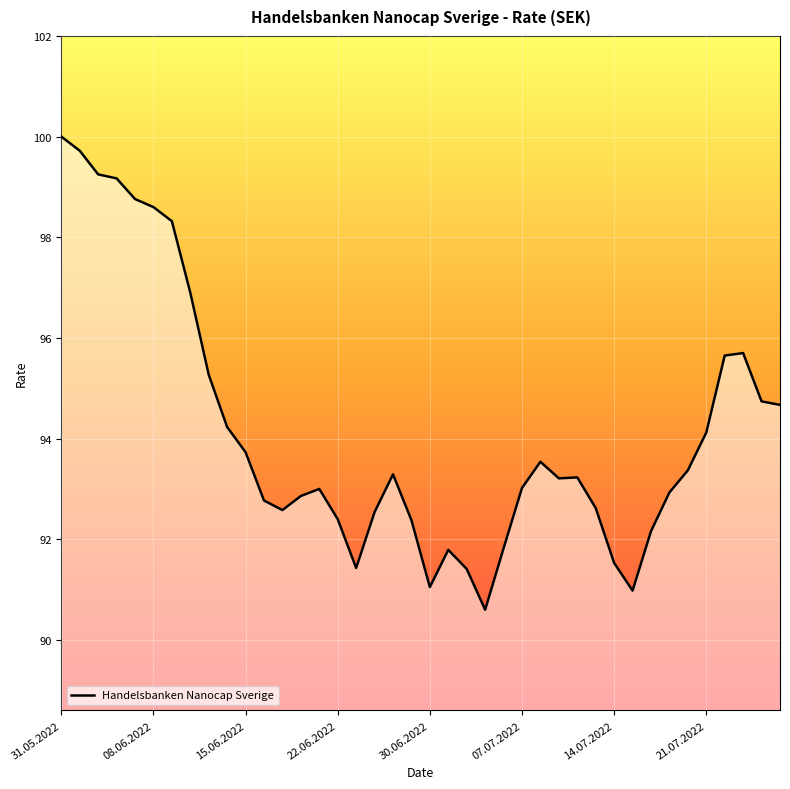

What is the difference between the maximum and minimum values?

9.4